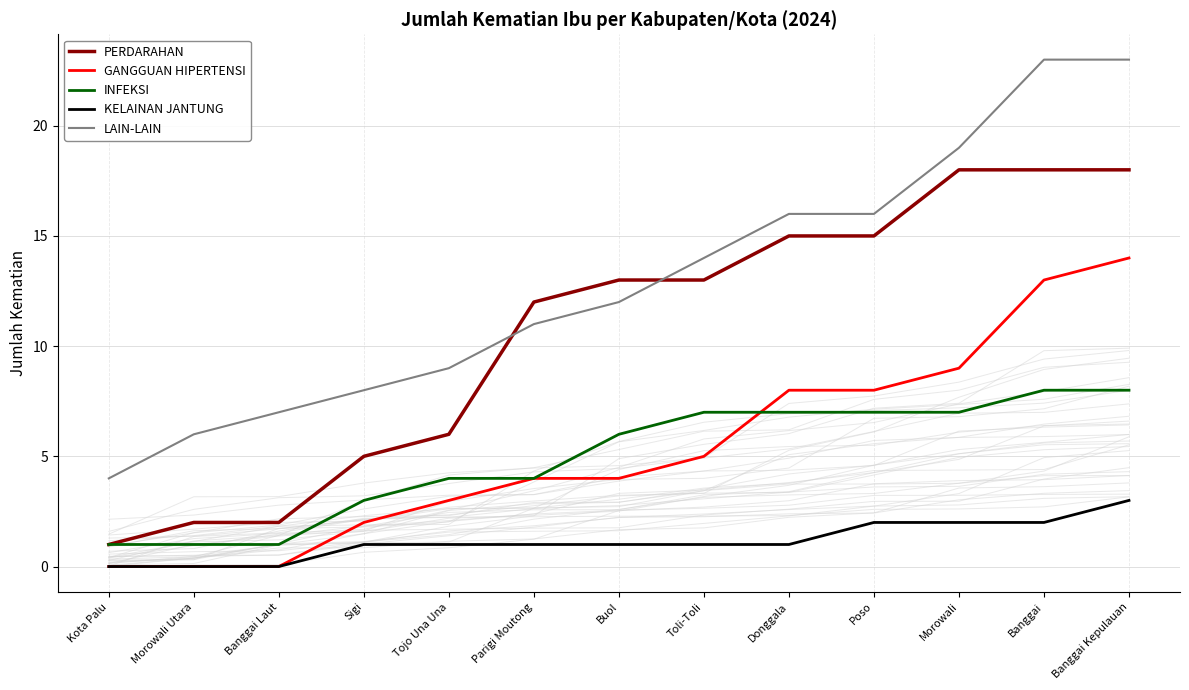

Where does the INFEKSI series first go above 6?

Toli-Toli